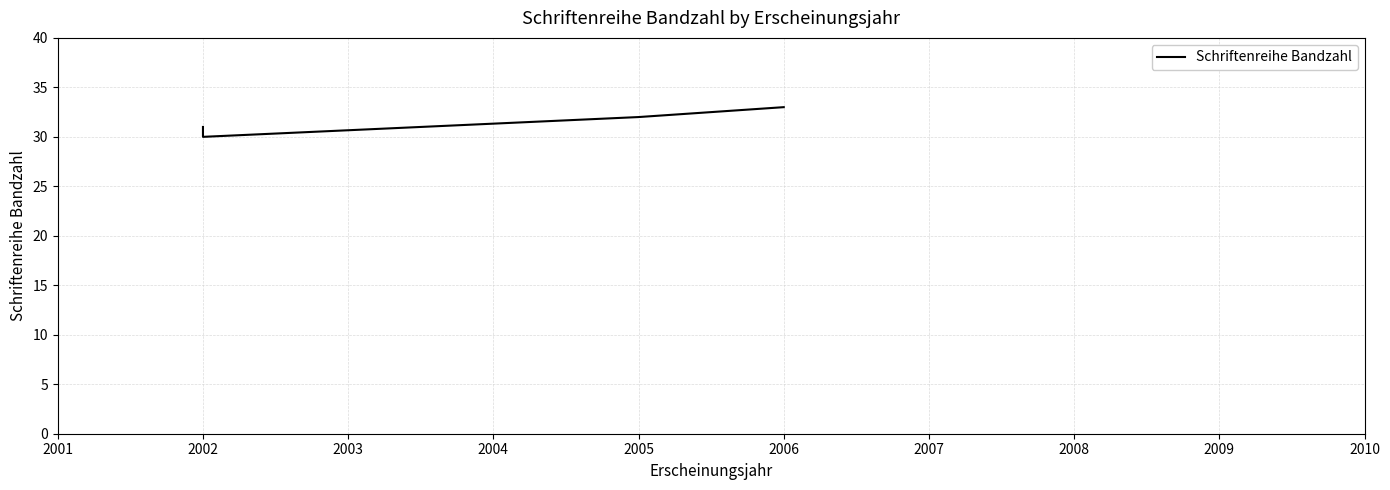

What is the value of the 4th point from the left?

33